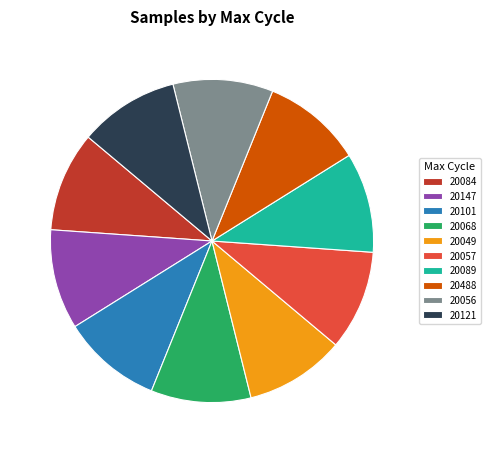

Combined, do 20121 and 20056 account for over 50%?

No